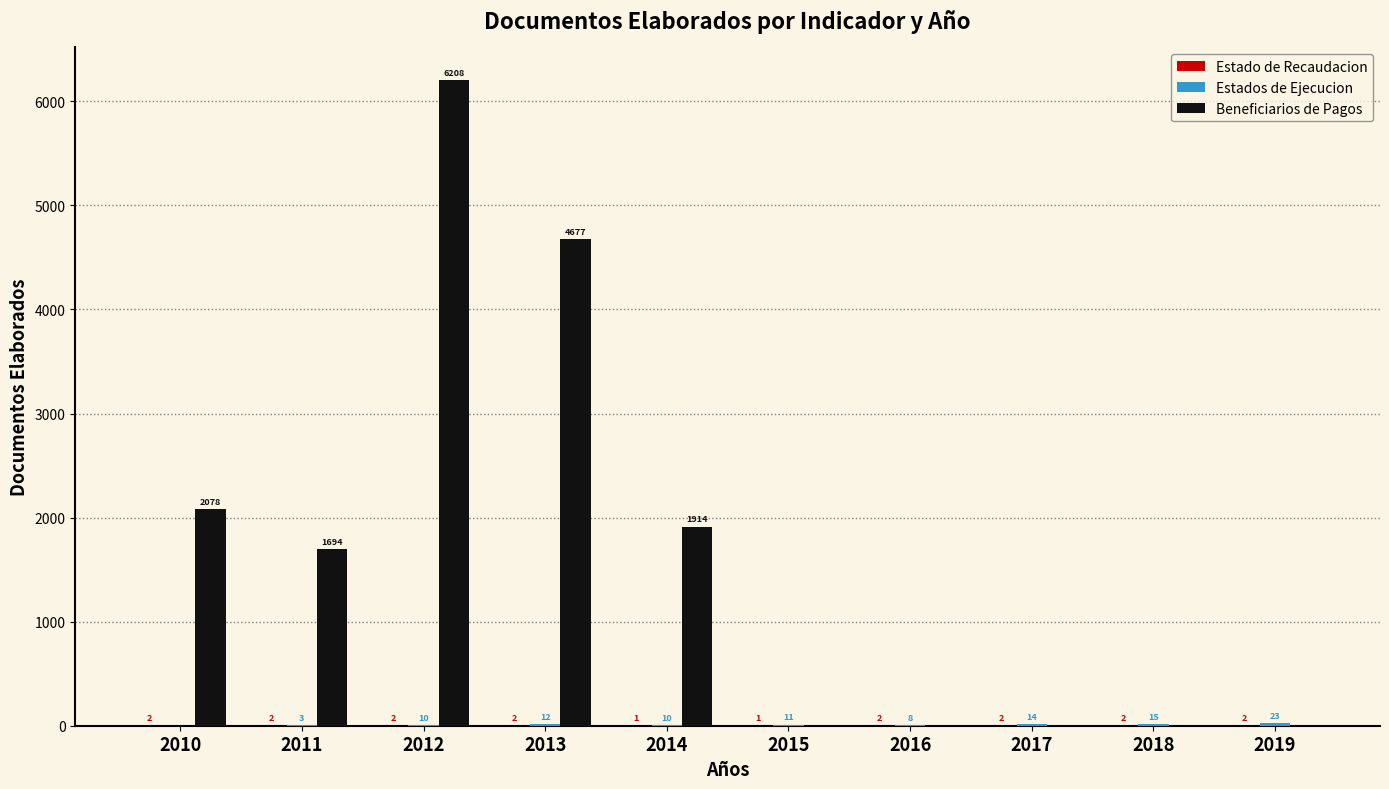

What is the sum of all Beneficiarios de Pagos values?

16571